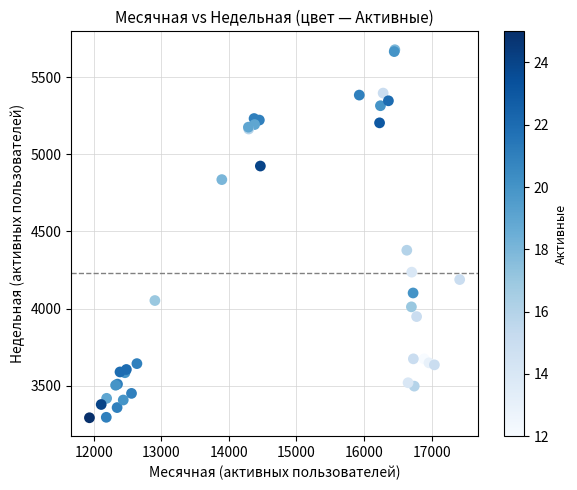

What Y value in the scatter plot is closest to 4485?

4378